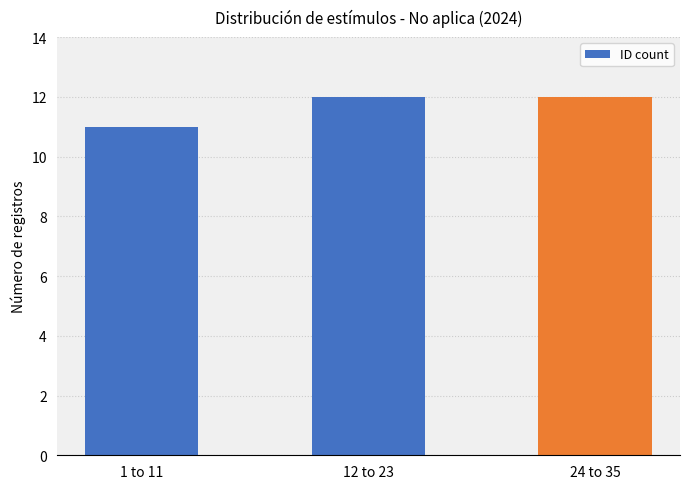

Between 12 to 23 and 1 to 11, which is larger?

12 to 23